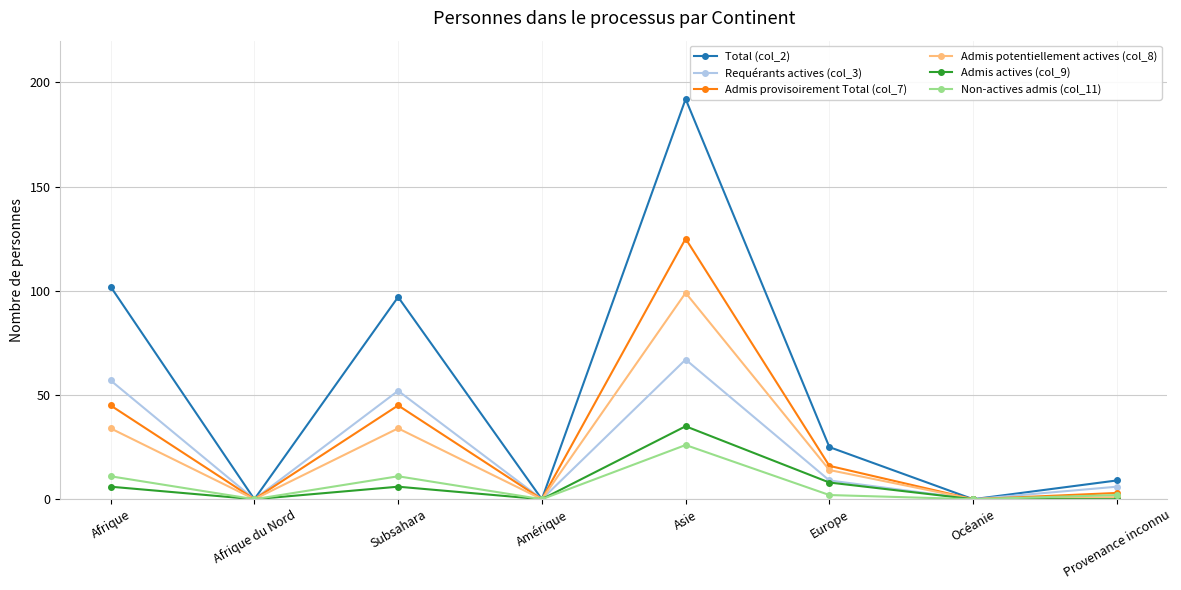

List the series in order of their peak value, lowest first.

Non-actives admis (col_11), Admis actives (col_9), Requérants actives (col_3), Admis potentiellement actives (col_8), Admis provisoirement Total (col_7), Total (col_2)